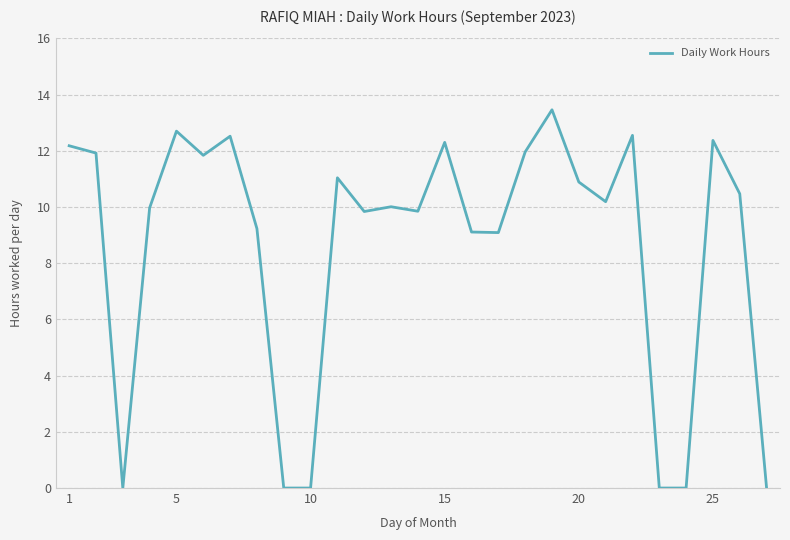

What is the average value?

8.6